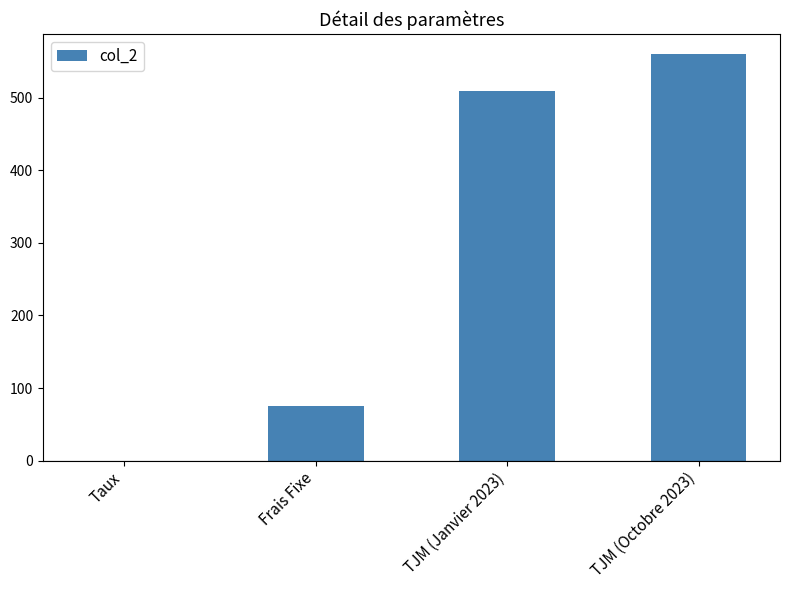

The chart shows a value of 994.5 at TJM (Octobre 2023). True or false?

False